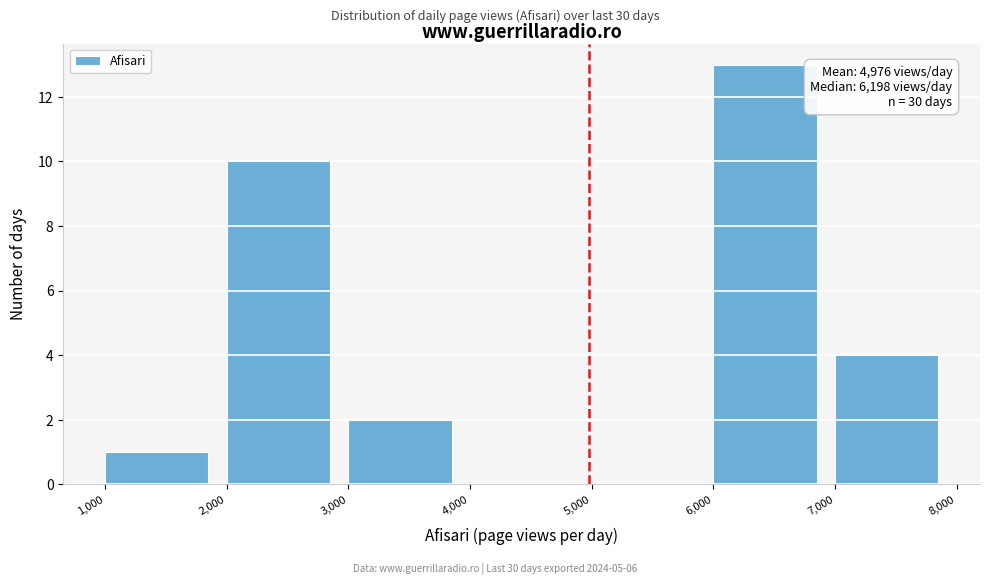

Which range on the x-axis has the tallest bar?

6,000 to 7,000